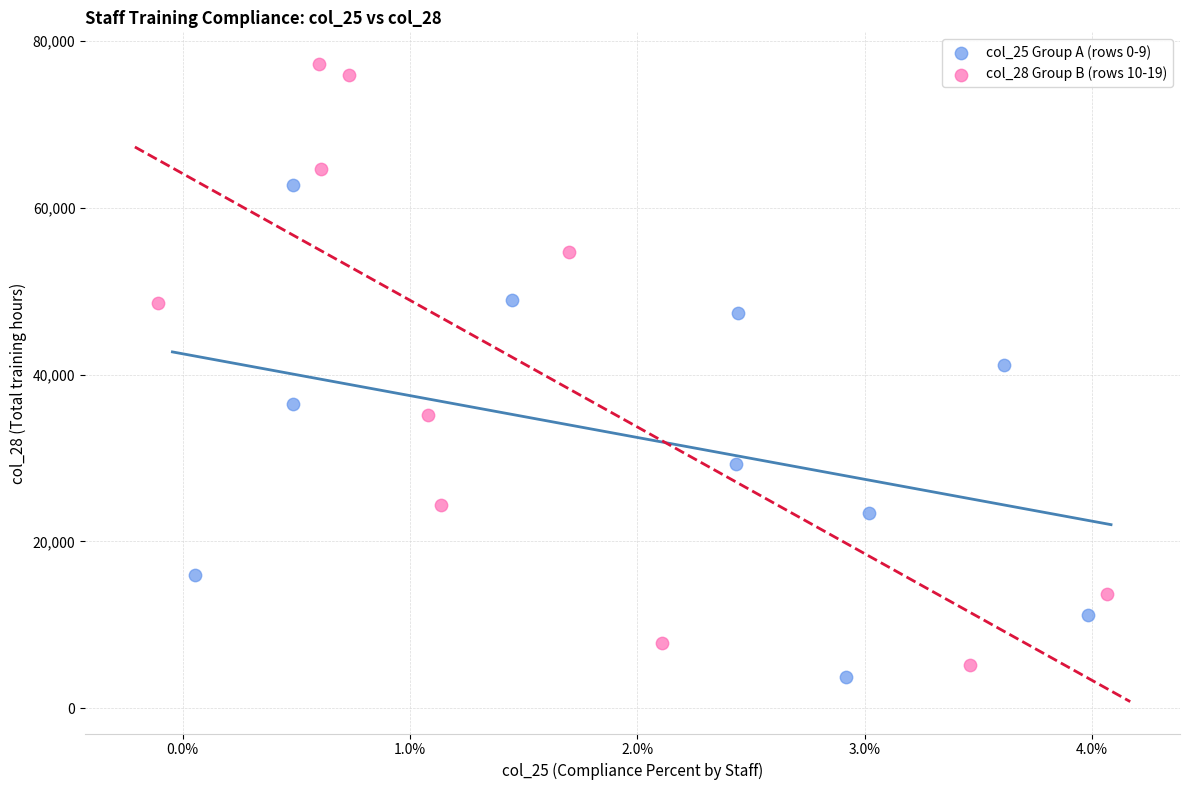

Which series reaches the maximum Y coordinate?

col_28 Group B (rows 10-19)